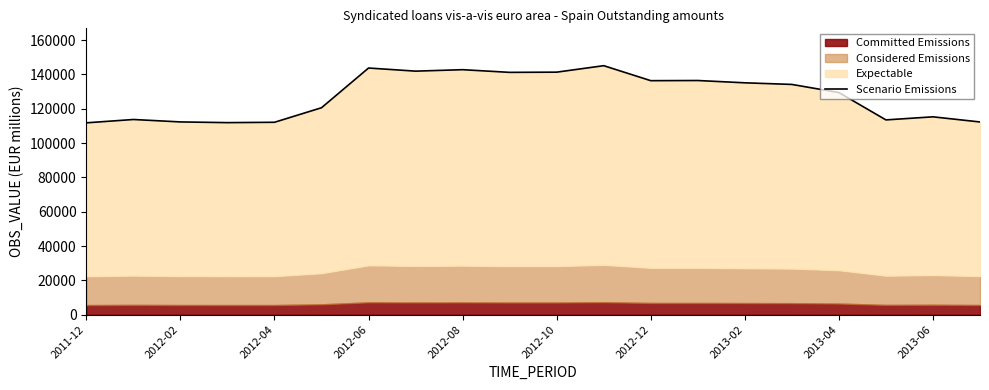

True or false: the data shows 44624 at 2013-04.

False